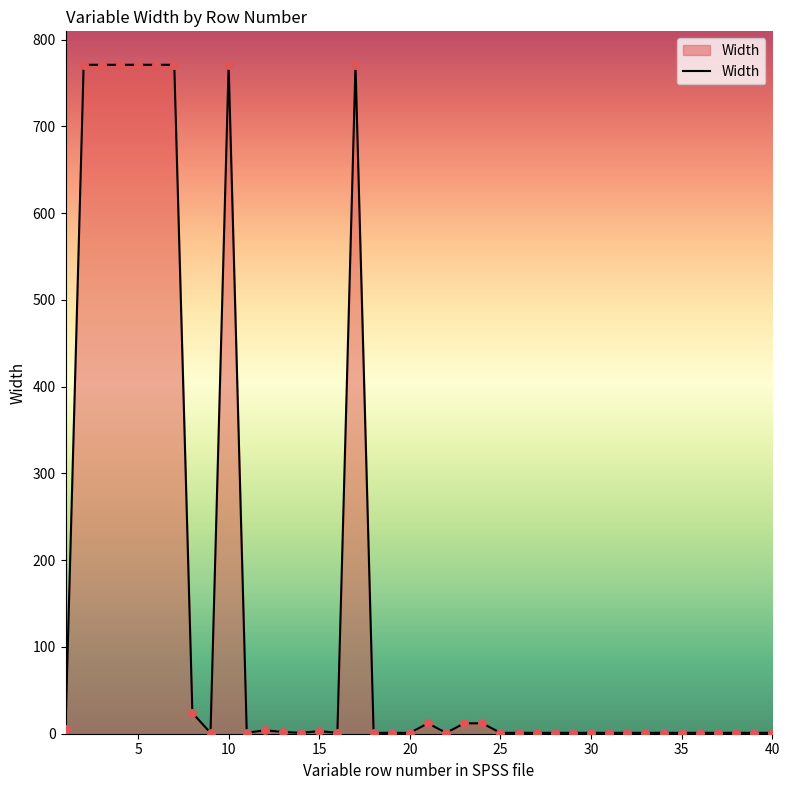

What is the greatest value displayed?

771